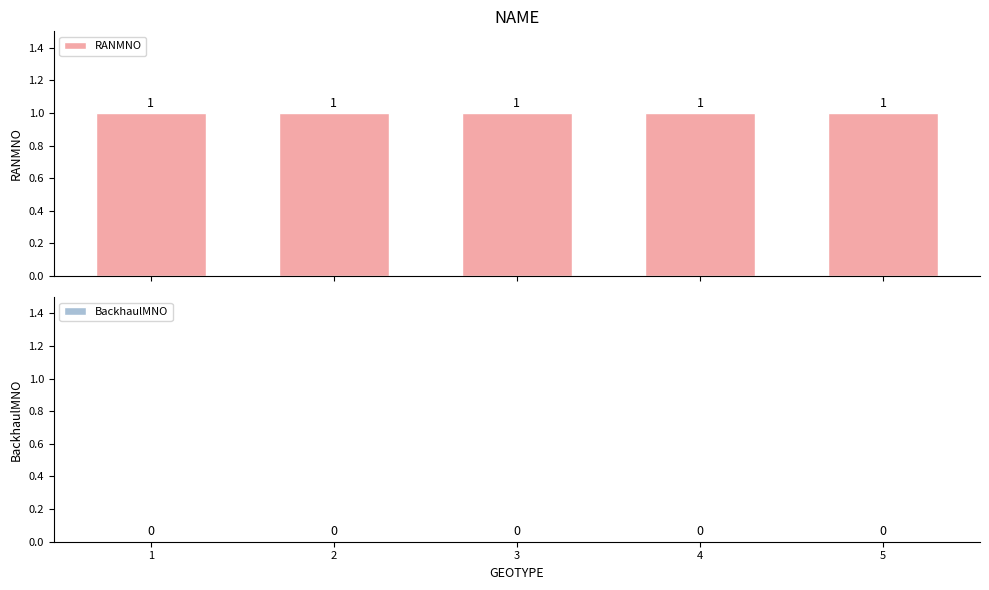

Reading left to right, extract all data points from this chart.

RANMNO: 1	1	1	1	1
BackhaulMNO: 0	0	0	0	0